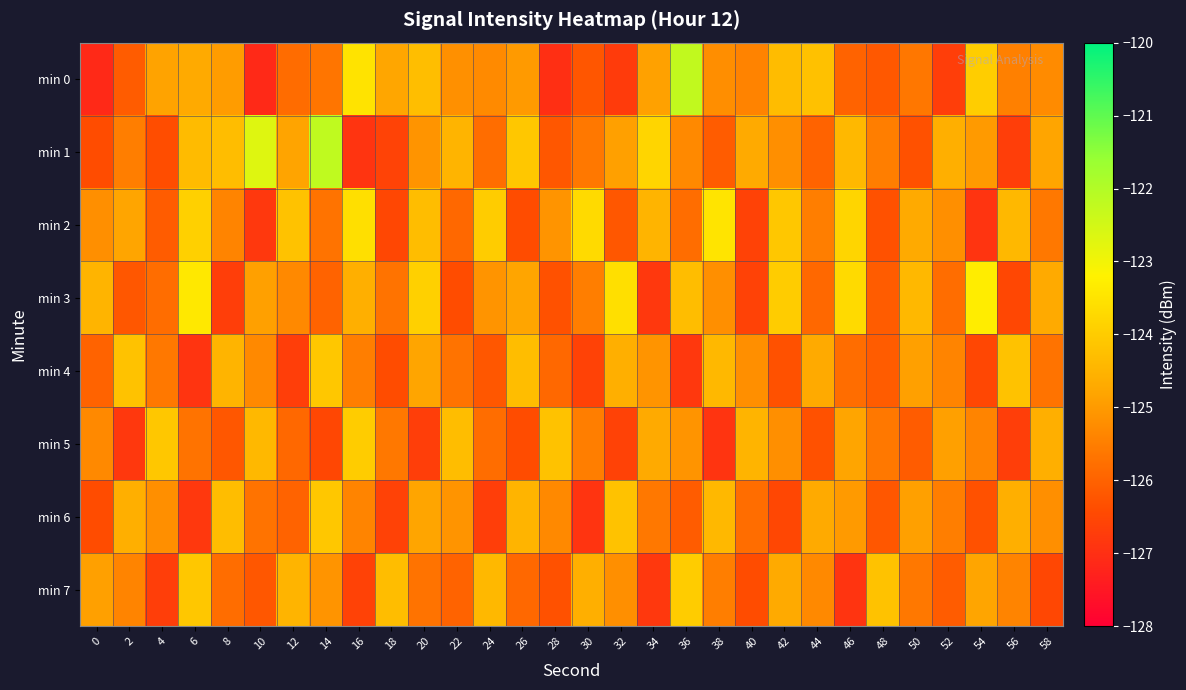

At which category is the sum across all series the highest?

14